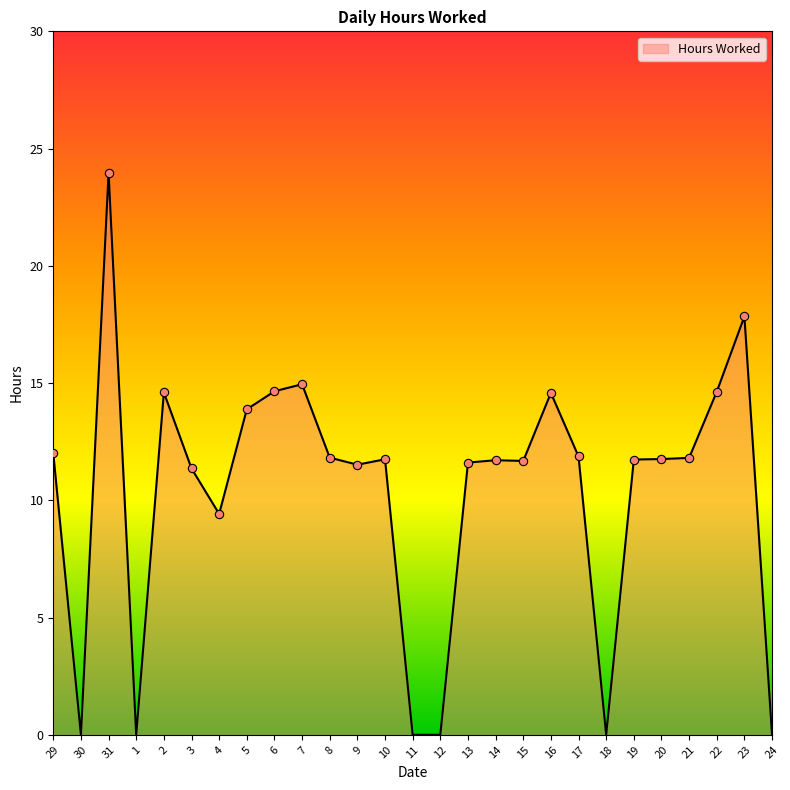

What is the change in value from 29 to 2?

+2.6